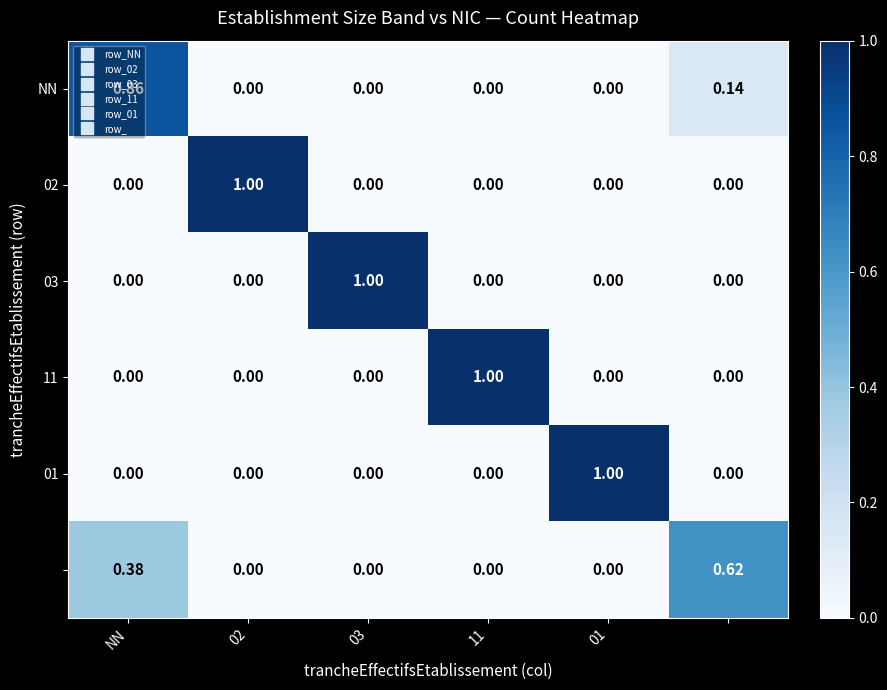

How many data points does each series have?

6